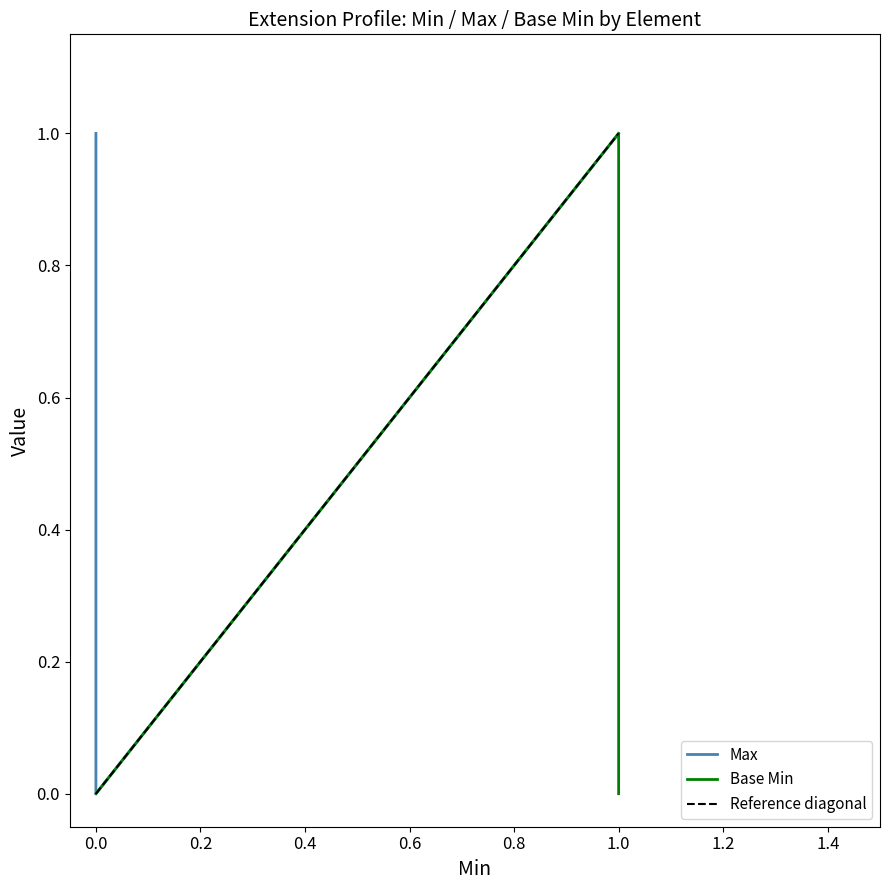

What is the sum of all Max values?

4